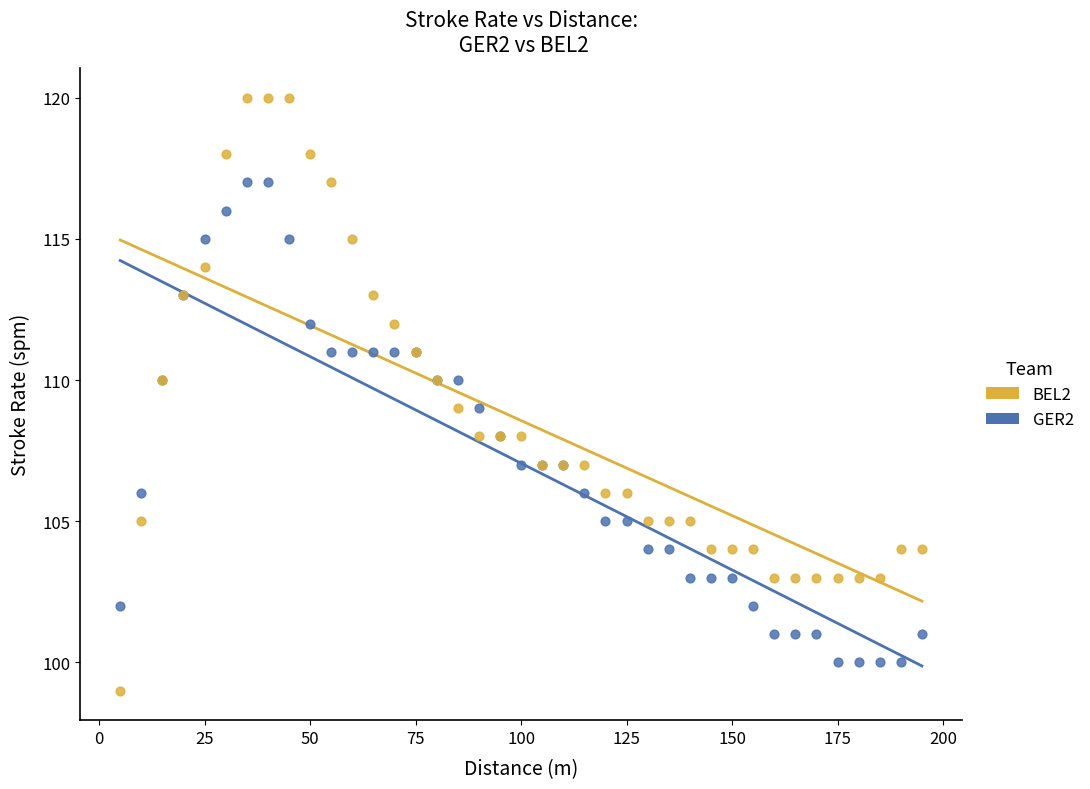

What is the X range (max minus min) for the scatter plot?

190